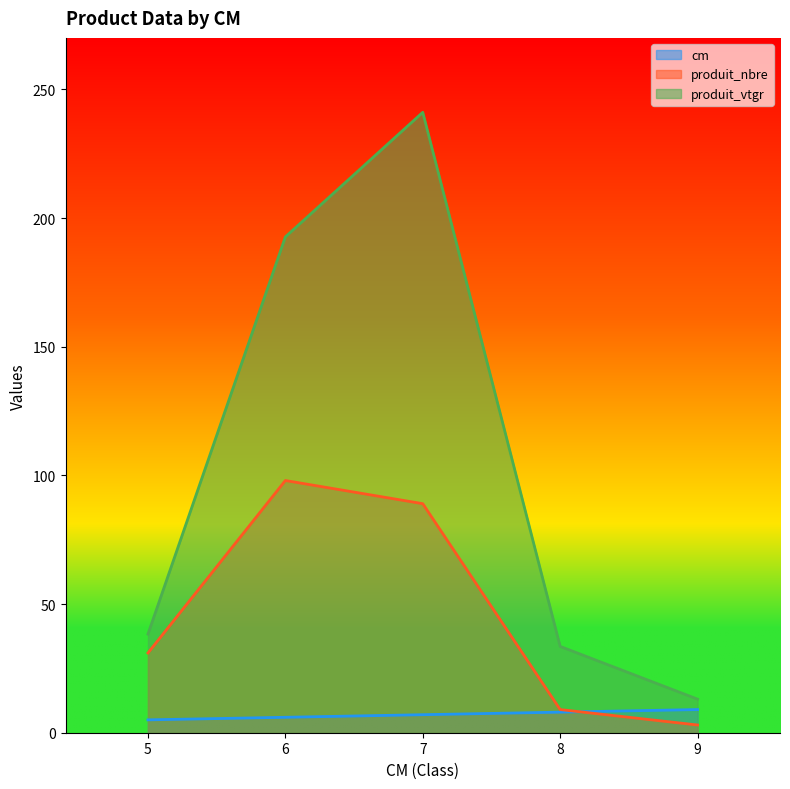

At which label is cm closest to 7?

7